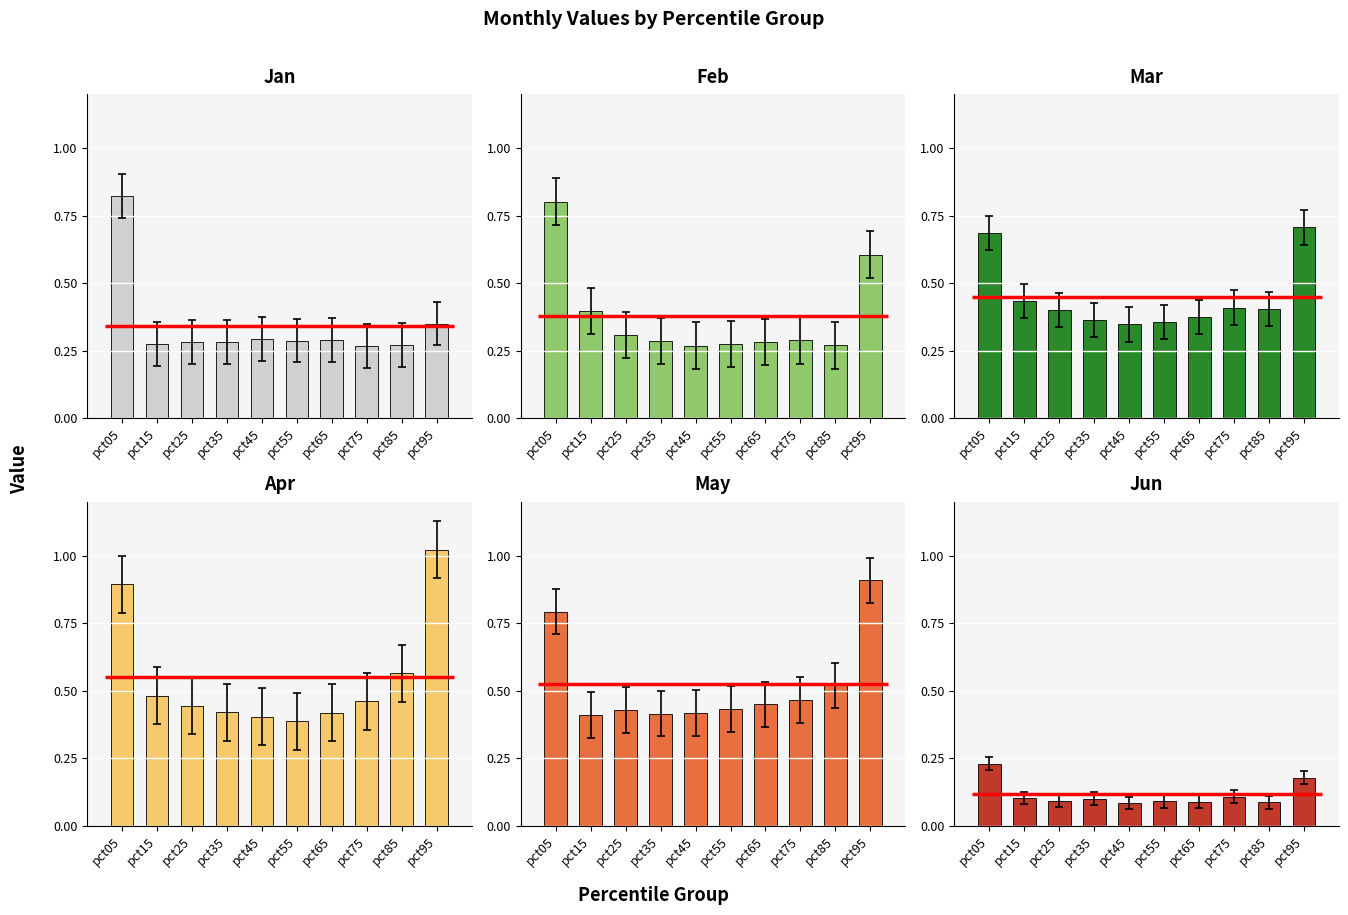

List the series in order of their peak value, lowest first.

Jun, Mar, Feb, Jan, May, Apr